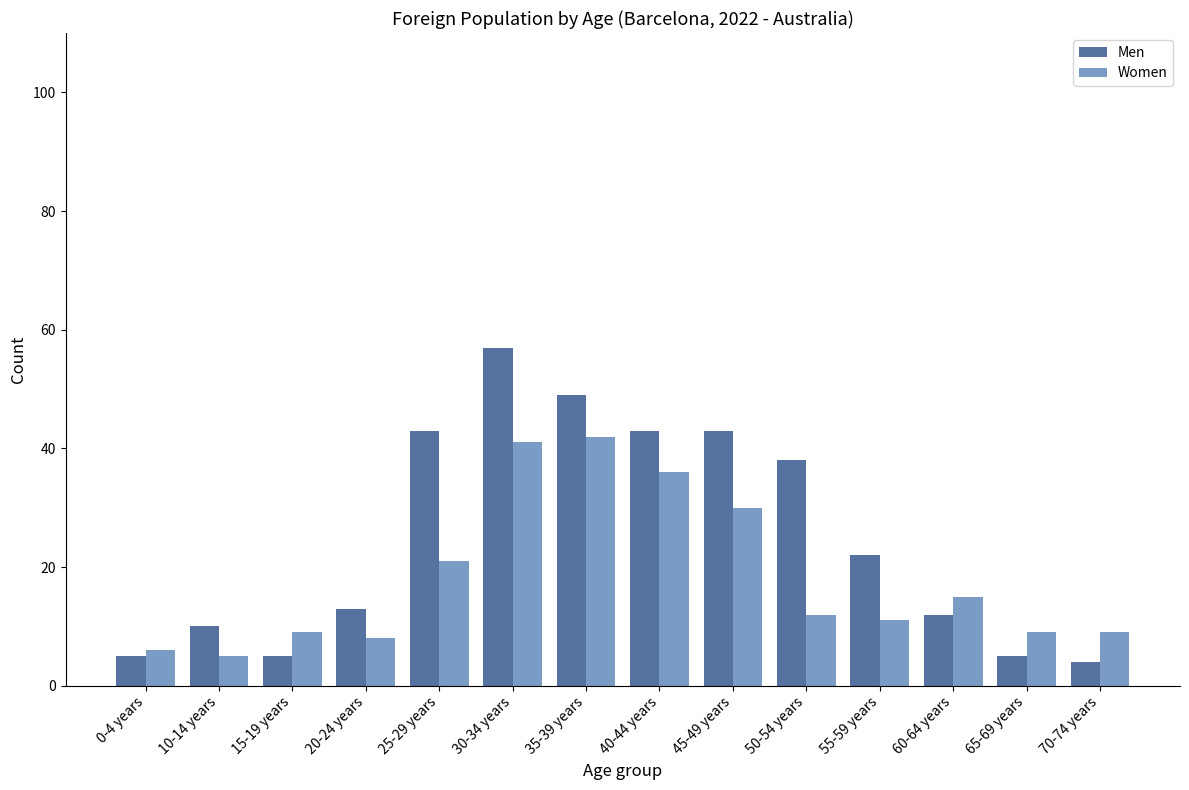

What are all the series names shown in the legend?

Men, Women